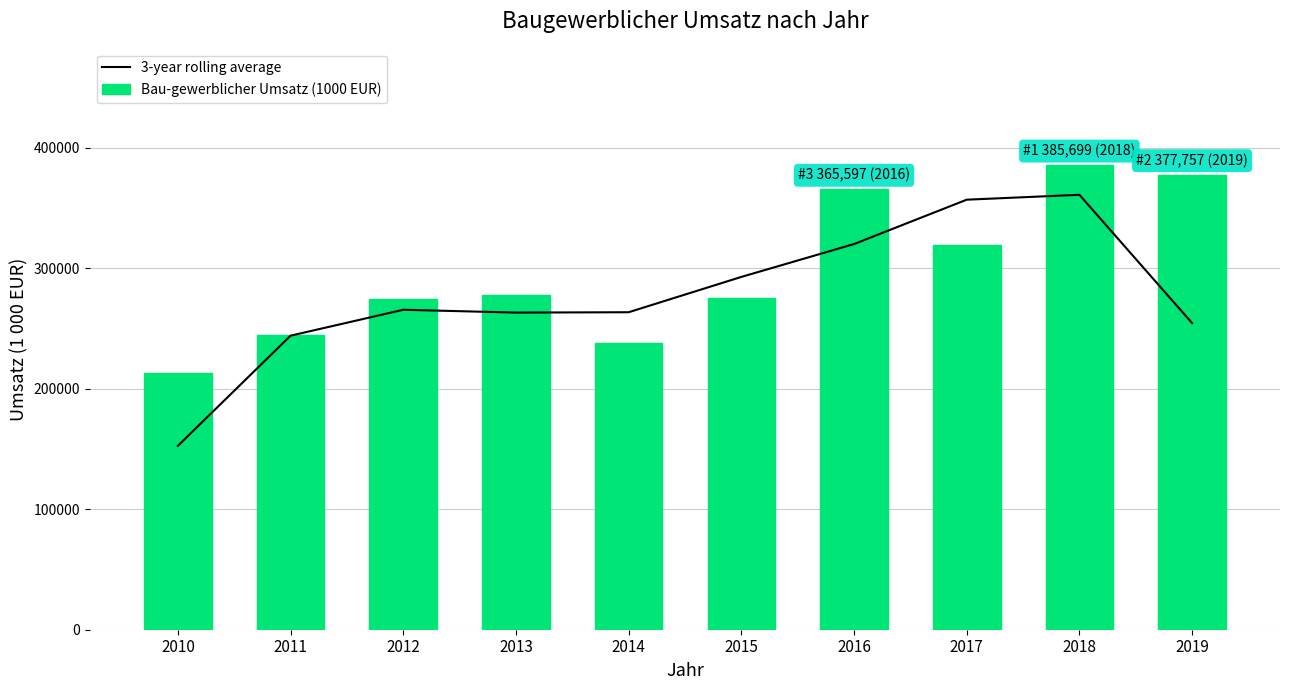

What is the sum of the 3-year rolling average values at 2011 and 2016?

564144.3